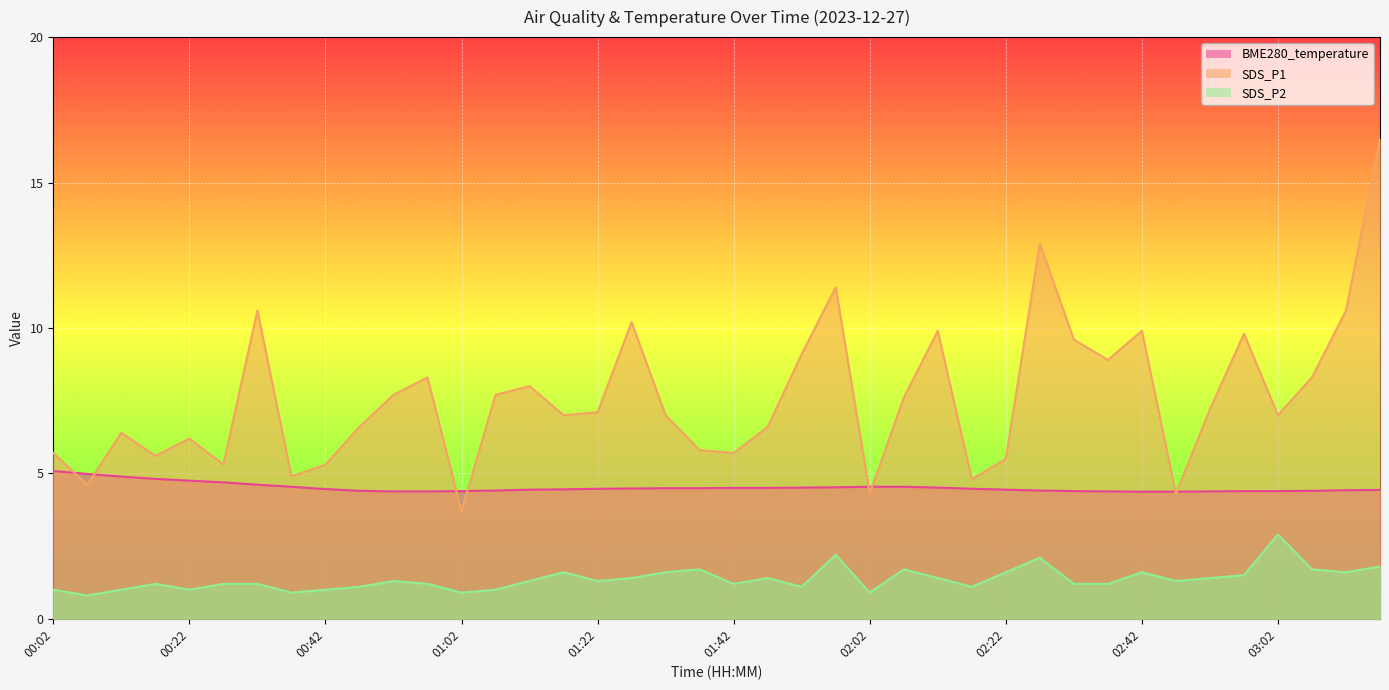

How many lines are shown in the chart?

3